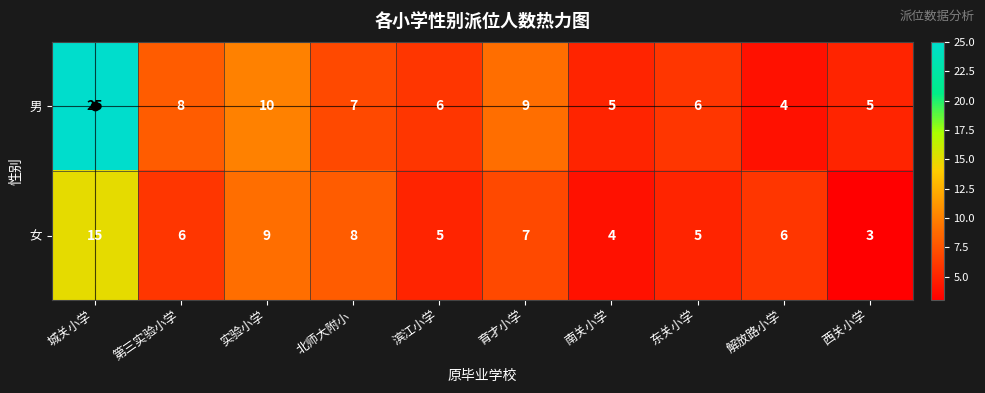

How many distinct data groups are displayed?

2